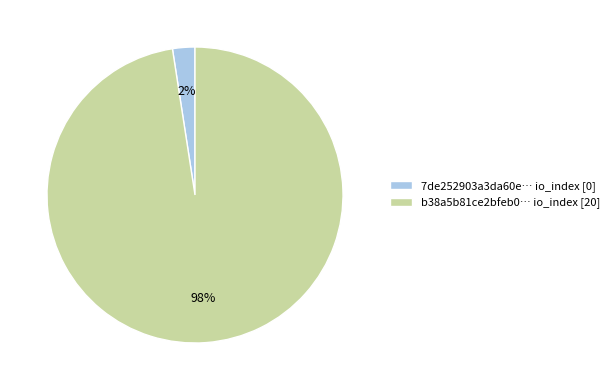

To the nearest percent, what is the average slice percentage?

50%